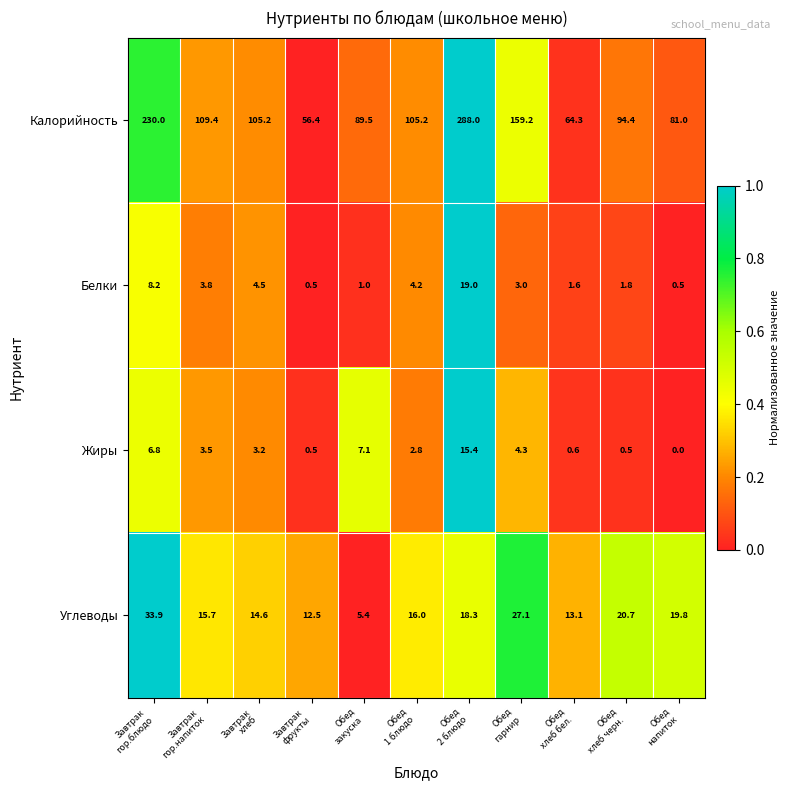

Which series has the largest total across all categories?

Калорийность